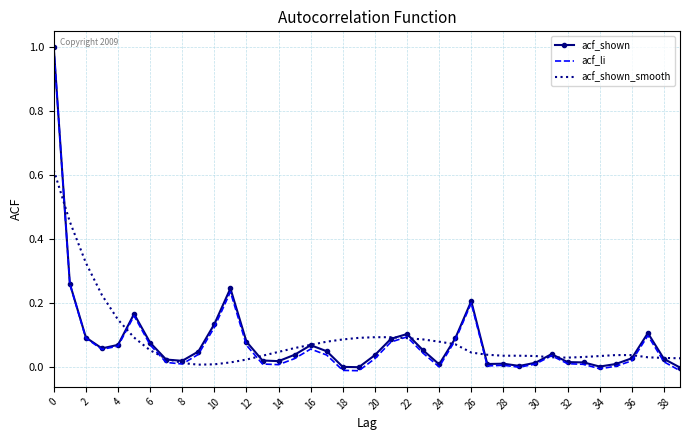

What is the greatest value displayed?

1.0